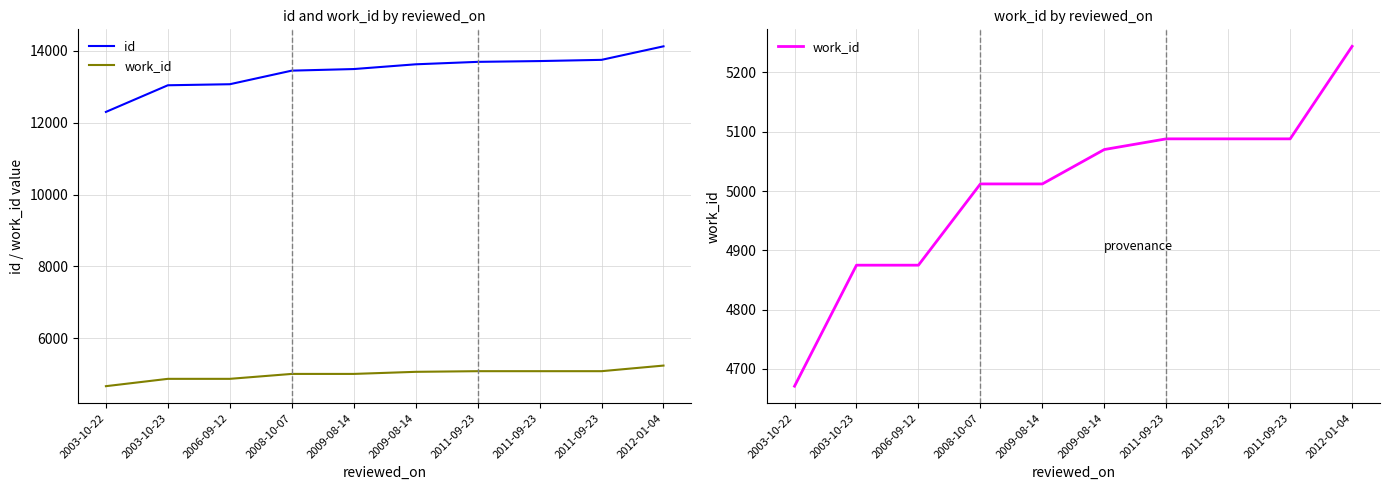

True or false: work_id has more than 0 interior local peaks.

False